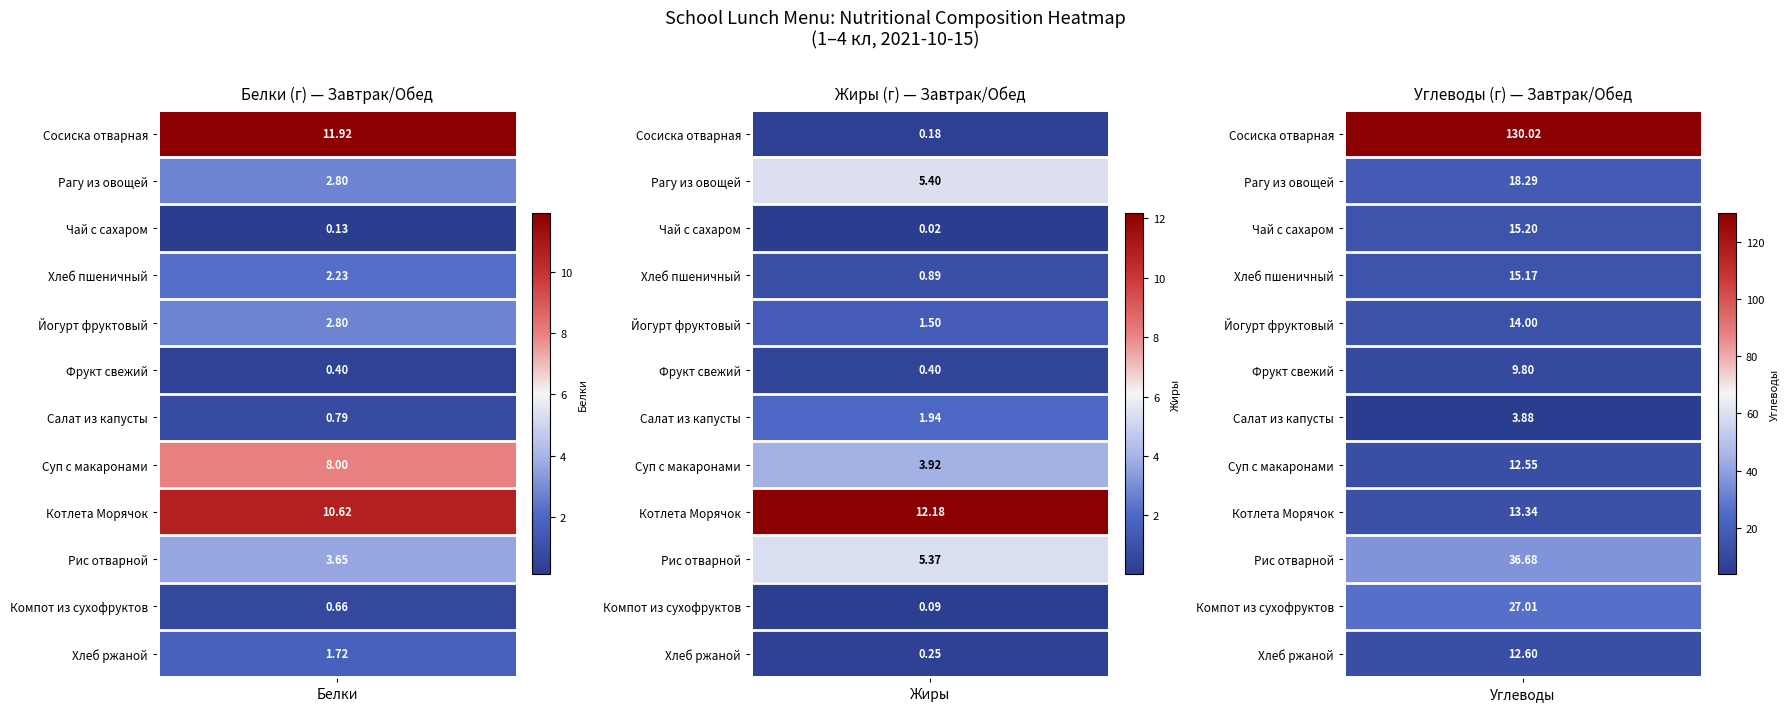

At which category does the chart reach its minimum across all series?

1